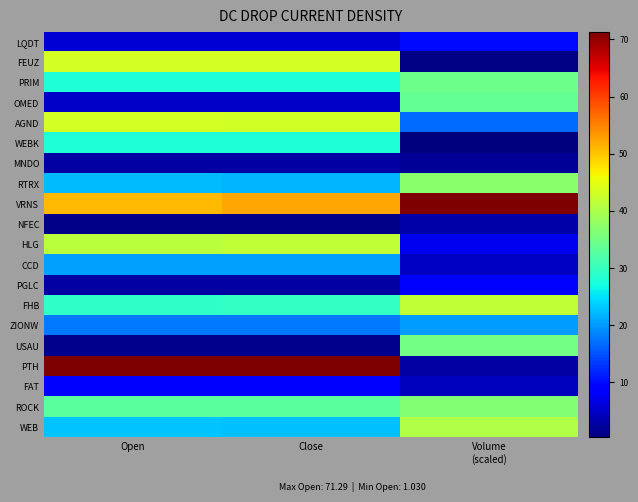

Reading right to left, list all the values displayed in this chart.

LQDT: Volume
(scaled)=9.8	Close=5.8	Open=5.8
FEUZ: Volume
(scaled)=0.9	Close=43.5	Open=43.5
PRIM: Volume
(scaled)=34.5	Close=27.9	Open=28.0
OMED: Volume
(scaled)=33.8	Close=4.9	Open=4.8
AGND: Volume
(scaled)=16.8	Close=43.3	Open=43.3
WEBK: Volume
(scaled)=0.4	Close=27.9	Open=27.8
MNDO: Volume
(scaled)=1.8	Close=2.6	Open=2.7
RTRX: Volume
(scaled)=37.2	Close=21.8	Open=22.4
VRNS: Volume
(scaled)=71.3	Close=52.4	Open=51.0
NFEC: Volume
(scaled)=3.1	Close=1.0	Open=1.0
HLG: Volume
(scaled)=7.4	Close=41.8	Open=41.4
CCD: Volume
(scaled)=4.7	Close=20.4	Open=20.5
PGLC: Volume
(scaled)=9.0	Close=2.8	Open=2.8
FHB: Volume
(scaled)=41.7	Close=29.6	Open=29.3
ZIONW: Volume
(scaled)=20.3	Close=17.7	Open=17.8
USAU: Volume
(scaled)=35.3	Close=1.4	Open=1.4
PTH: Volume
(scaled)=2.6	Close=71.0	Open=71.3
FAT: Volume
(scaled)=4.5	Close=9.3	Open=9.2
ROCK: Volume
(scaled)=36.6	Close=33.0	Open=32.9
WEB: Volume
(scaled)=40.5	Close=22.7	Open=23.0